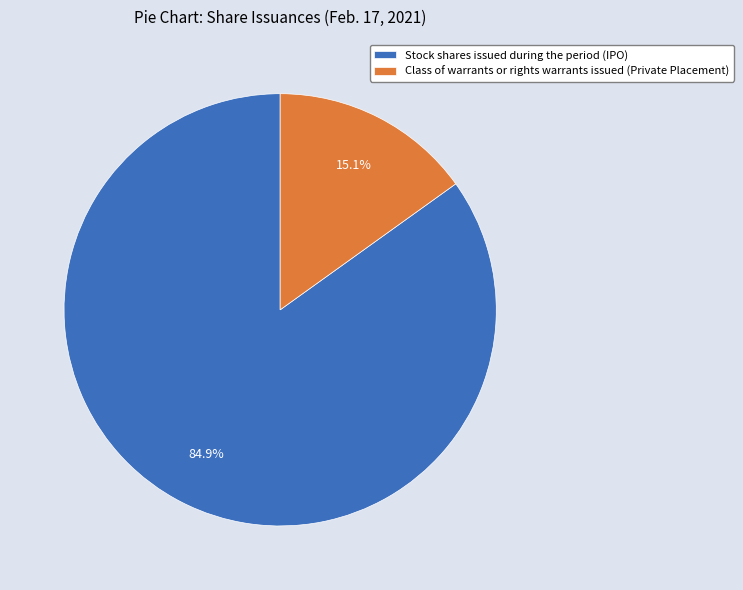

To the nearest percent, what is the average slice percentage?

50%